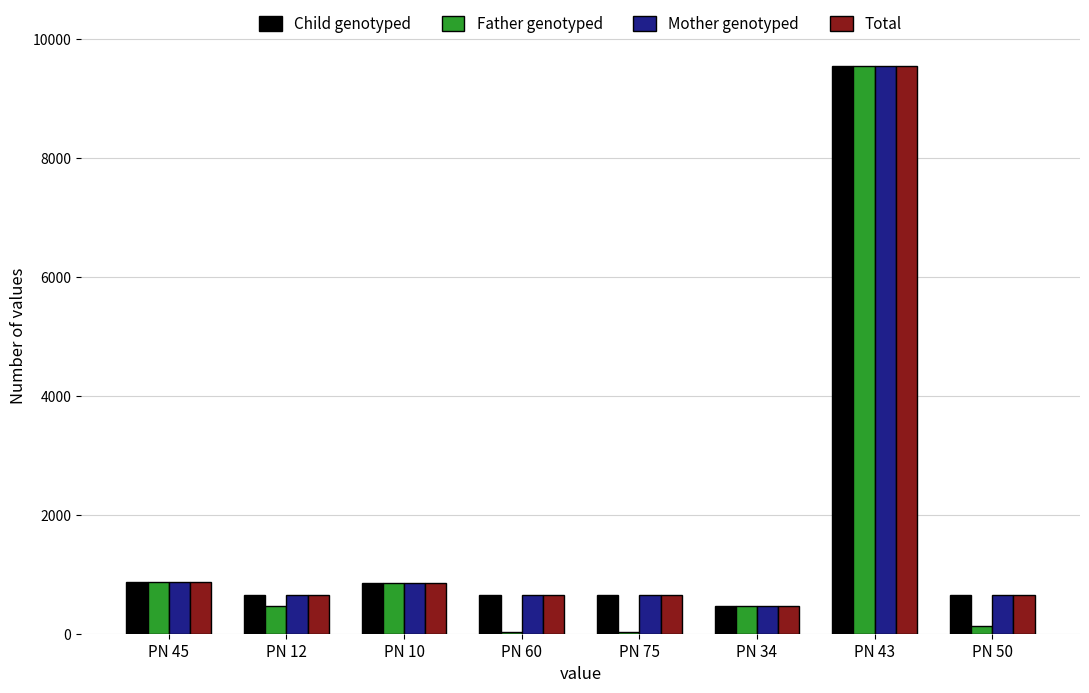

The value of Mother genotyped at PN 50 is 988. True or false?

False